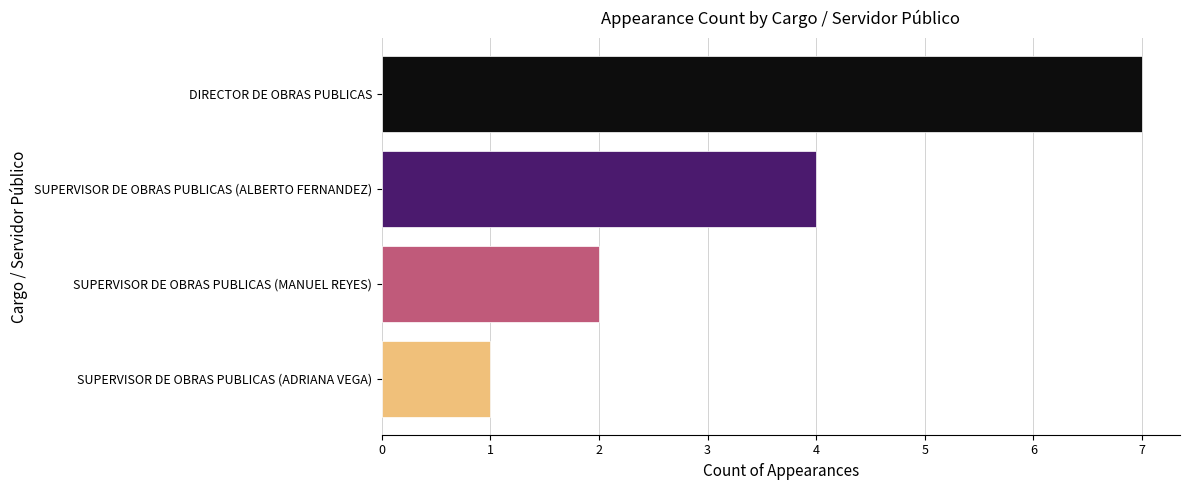

Are the bars horizontal?

Yes